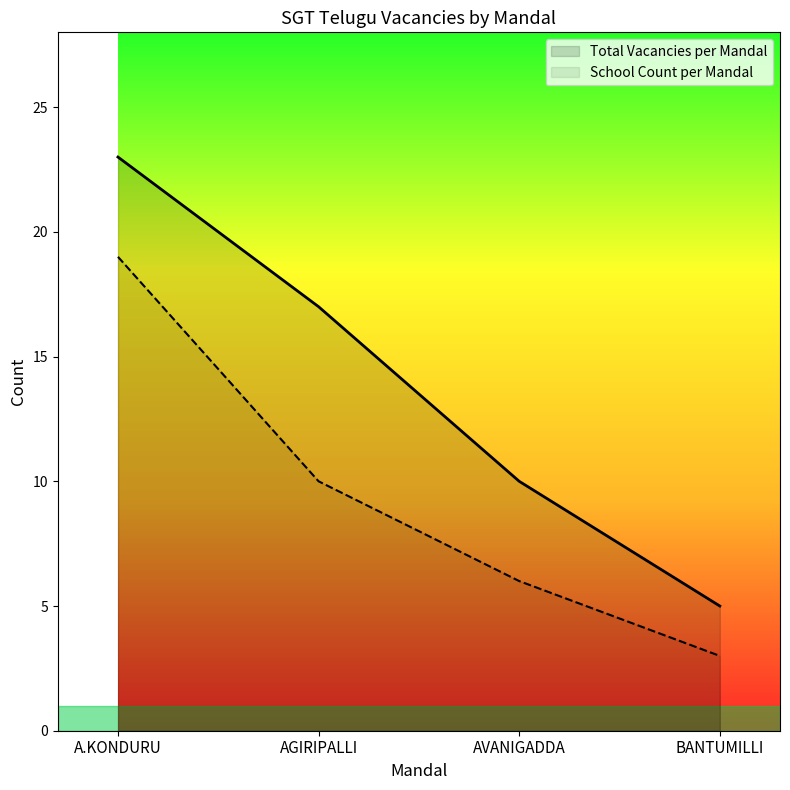

Between A.KONDURU and AGIRIPALLI, which is larger?

A.KONDURU